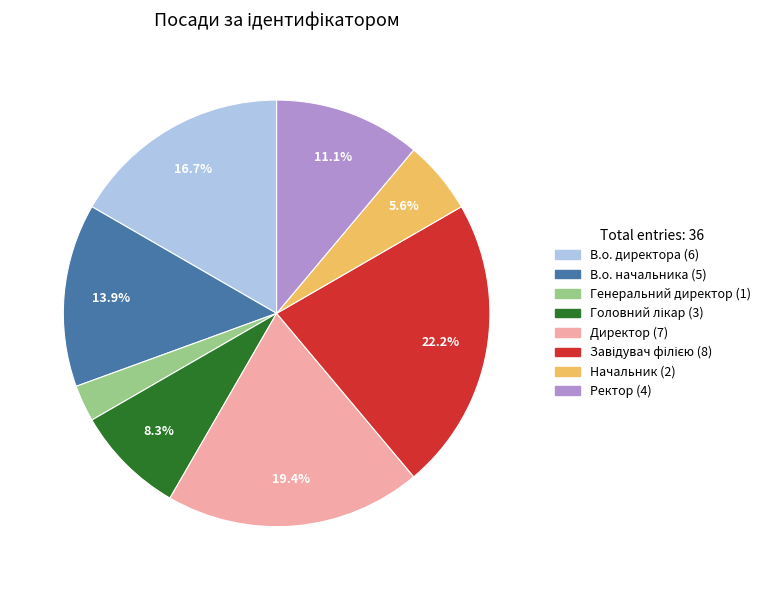

Approximately how many times larger is the value at В.о. директора compared to Директор?

0.9